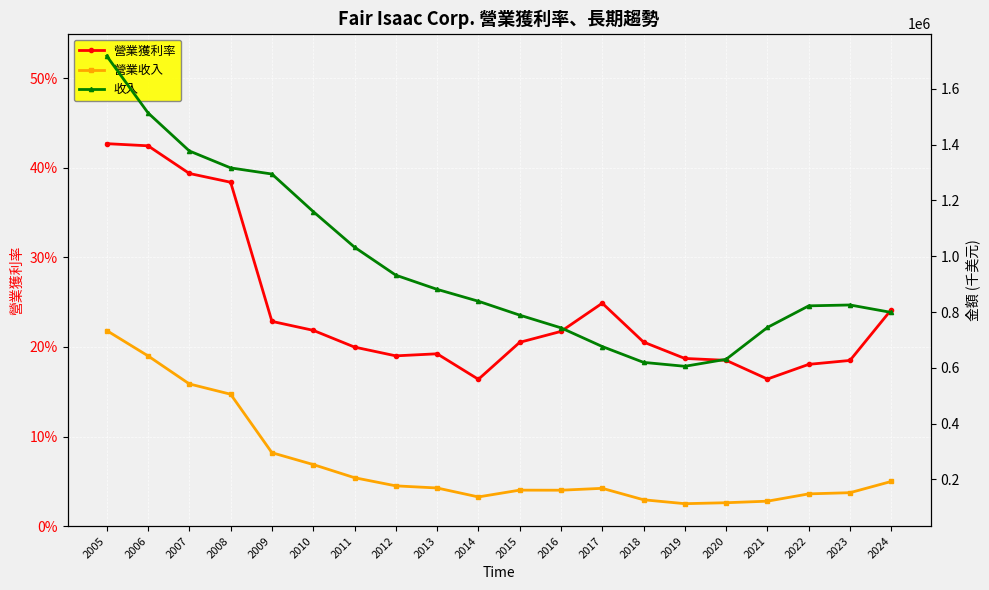

List the series in order of their peak value, lowest first.

營業獲利率, 營業收入, 收入